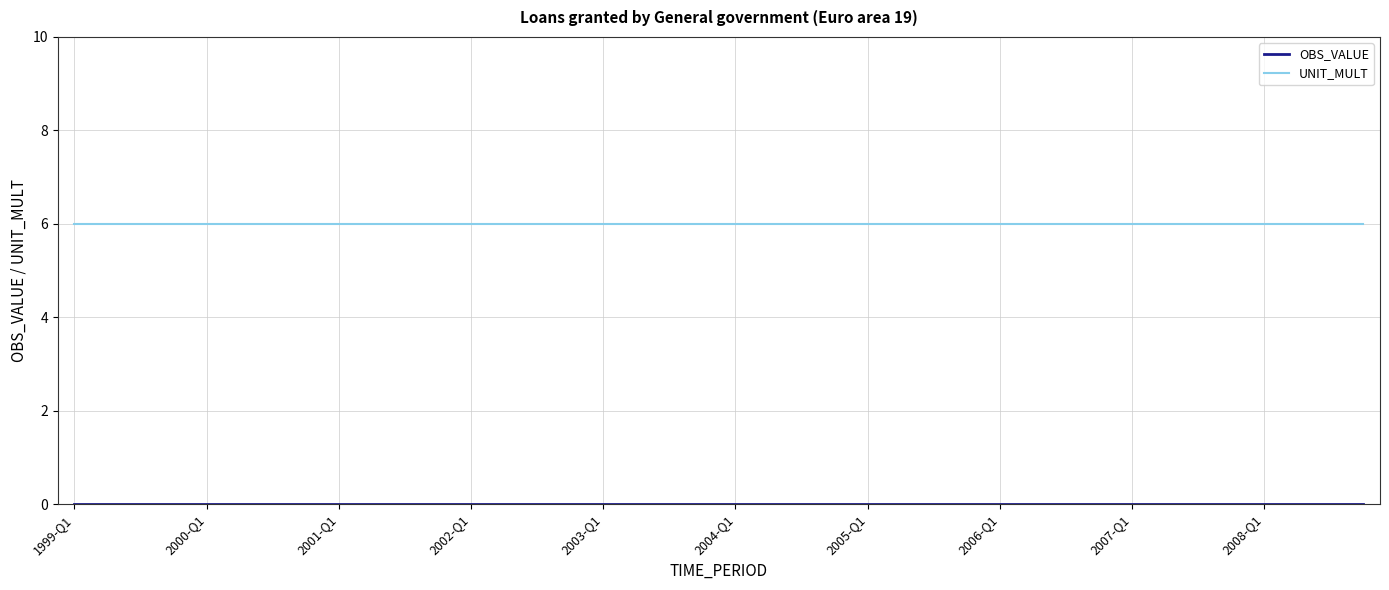

What is the maximum value for UNIT_MULT?

6